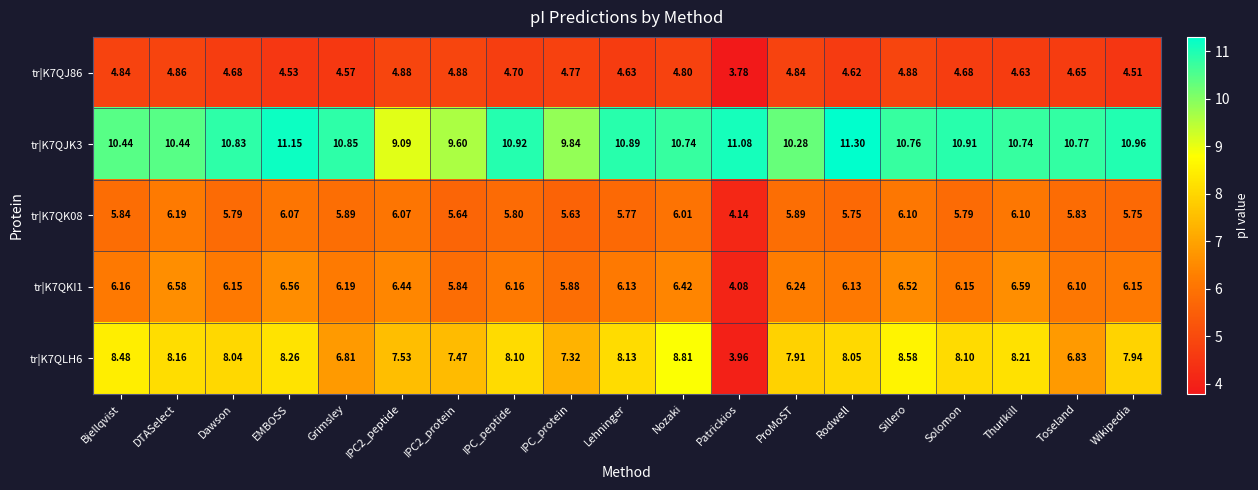

How many values in the tr|K7QK08 series are below 5?

1